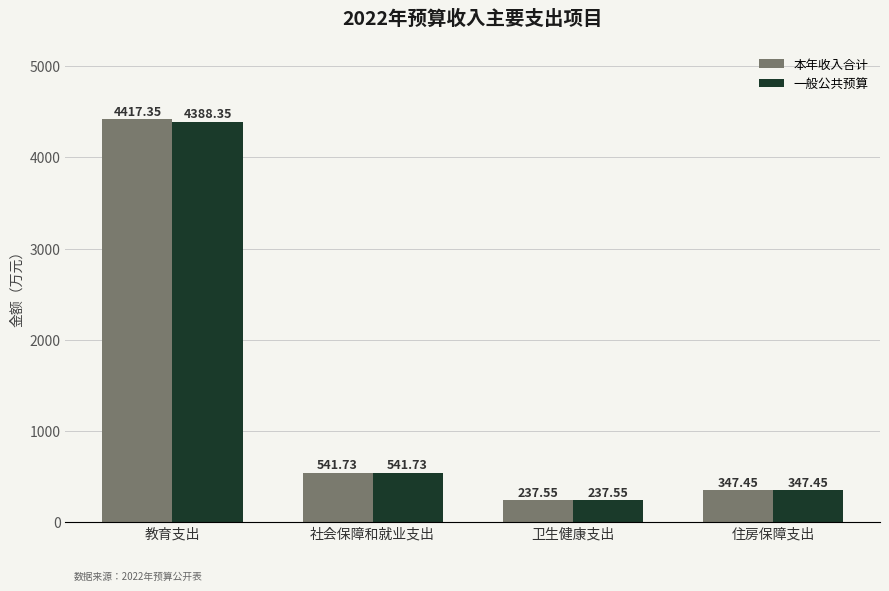

The 一般公共预算 series shows 7271.4 at 教育支出. True or false?

False